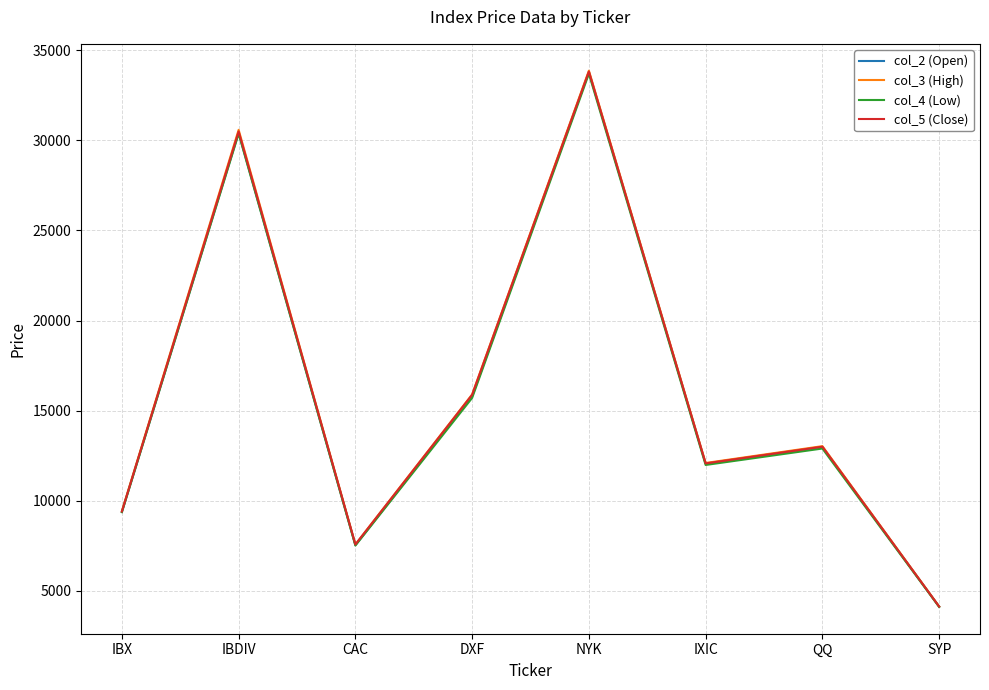

At which category does the chart reach its peak across all series?

NYK